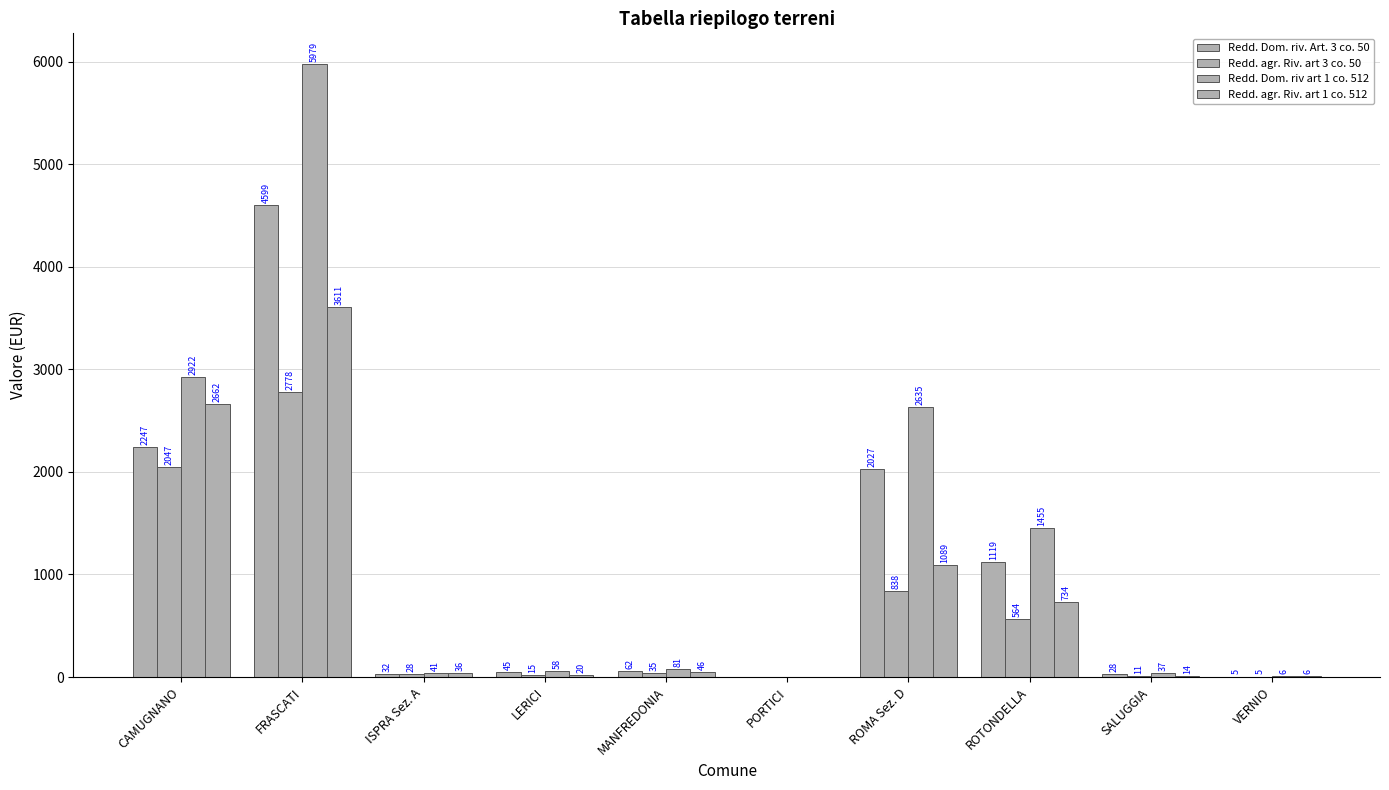

The Redd. Dom. riv art 1 co. 512 series shows 36.7 at SALUGGIA. True or false?

True